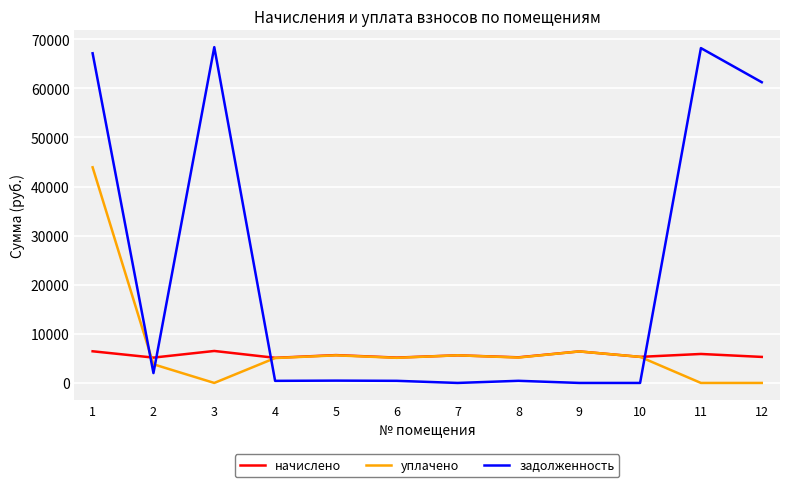

True or false: задолженность has more than 1 interior local peaks.

True